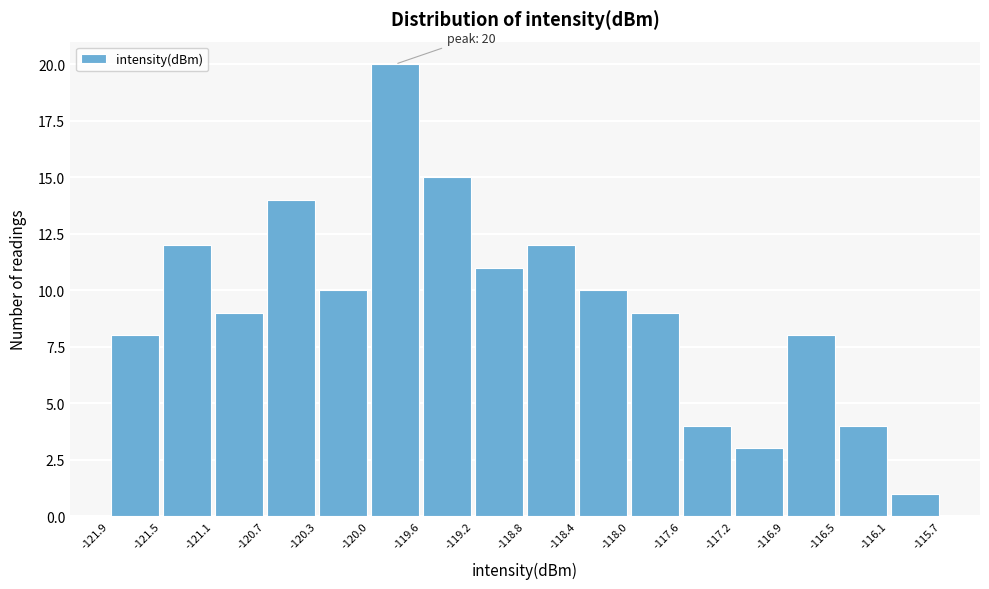

Over which range of the x-axis is the bar tallest?

-120.0 to -119.6